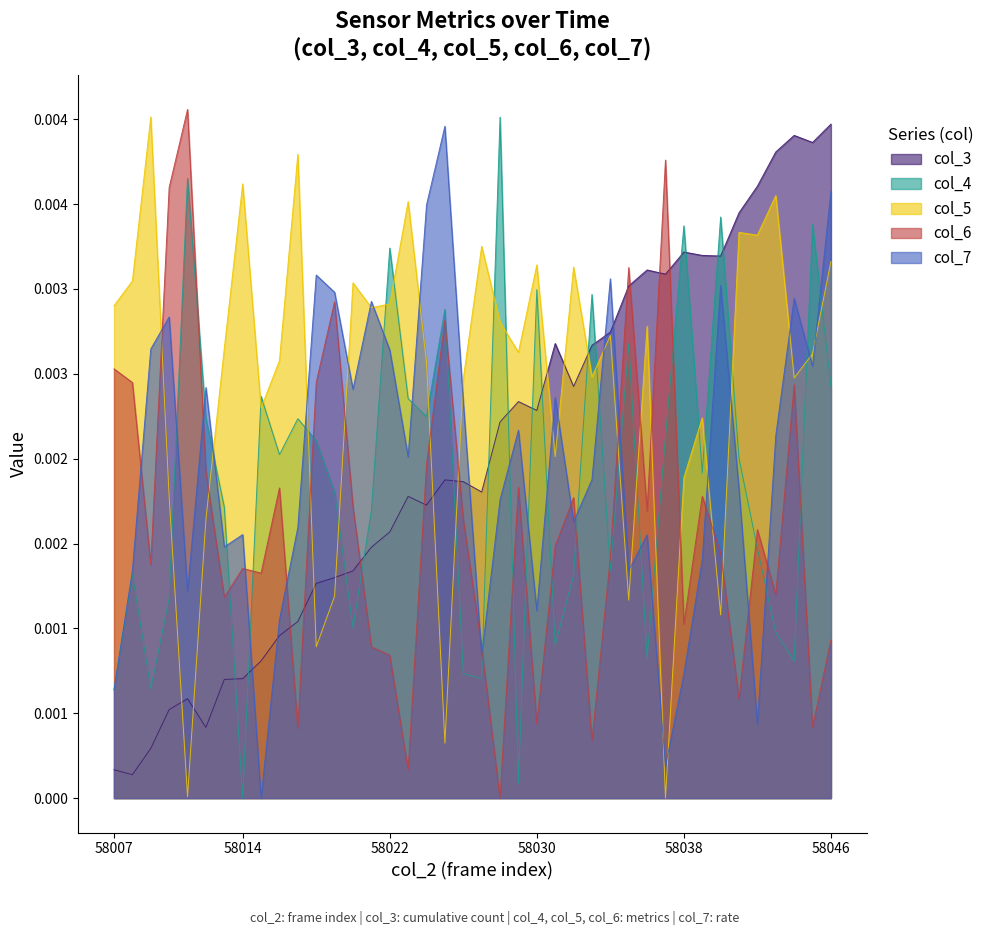

Does the chart display data point markers on the line(s)?

No